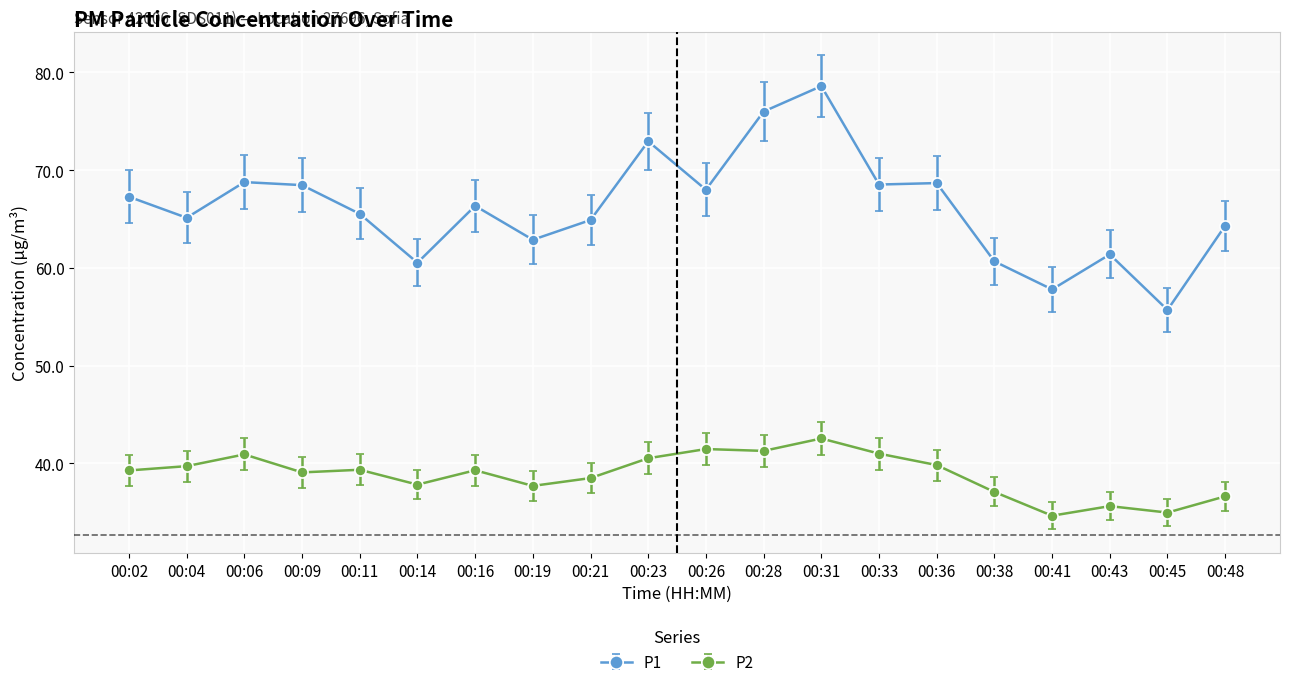

Which series has the widest spread of values?

P1